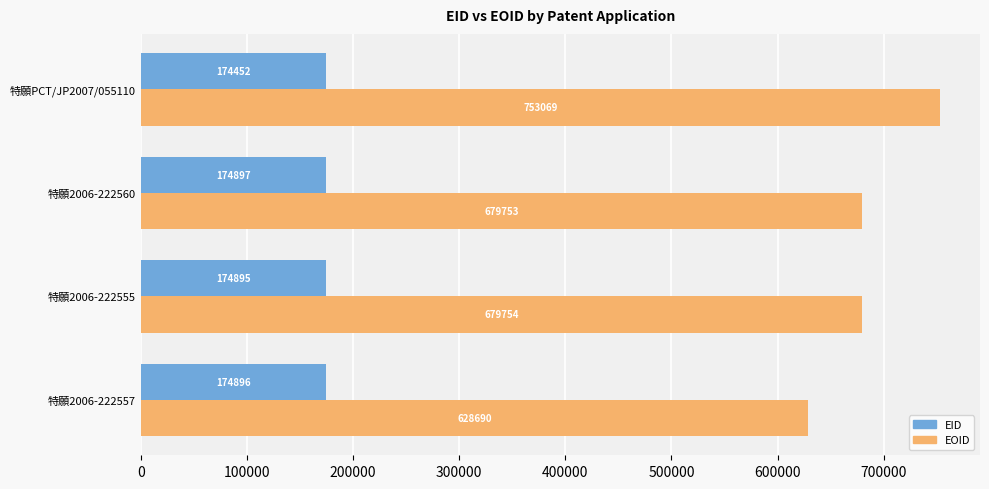

Rank the series by their maximum value, from highest to lowest.

EOID, EID